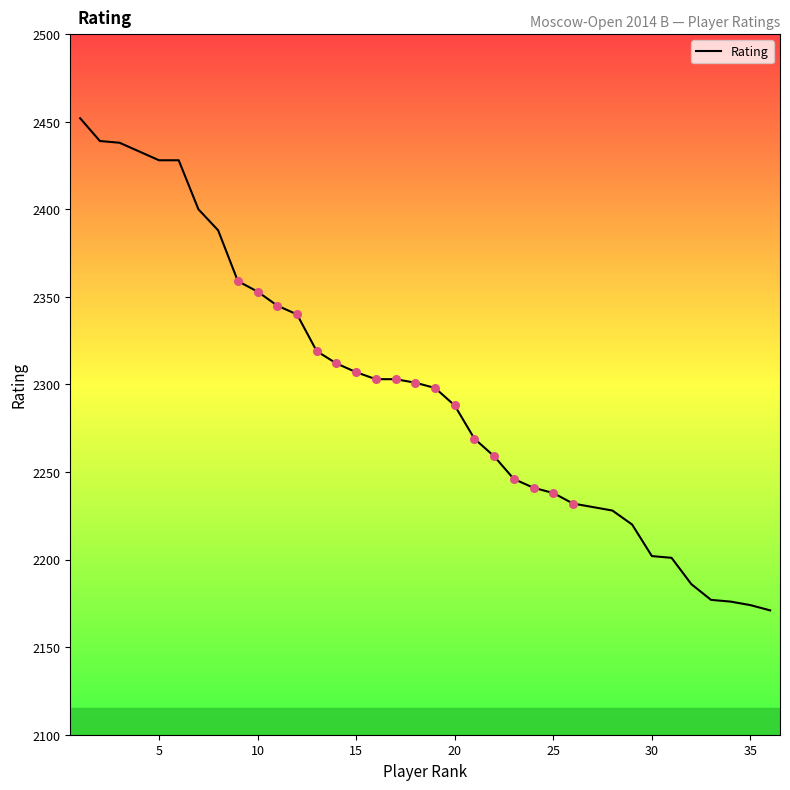

What is the greatest value displayed?

2452